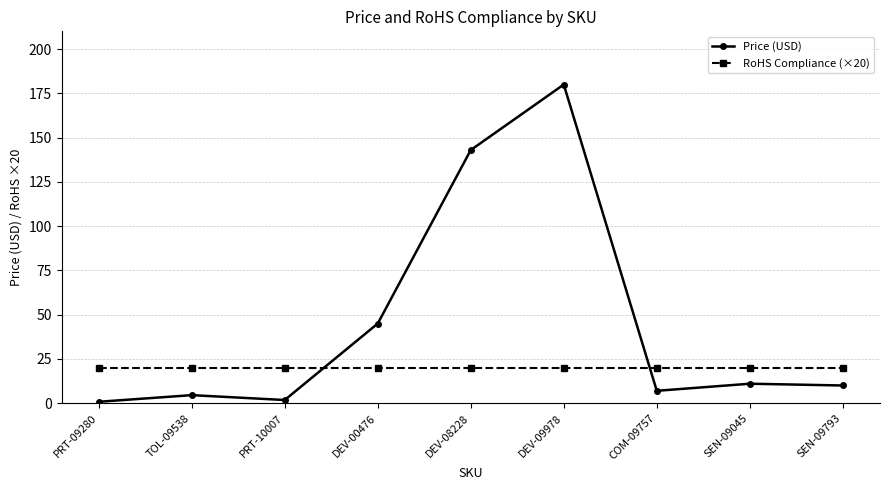

How many times do RoHS Compliance (×20) and Price (USD) cross each other?

2